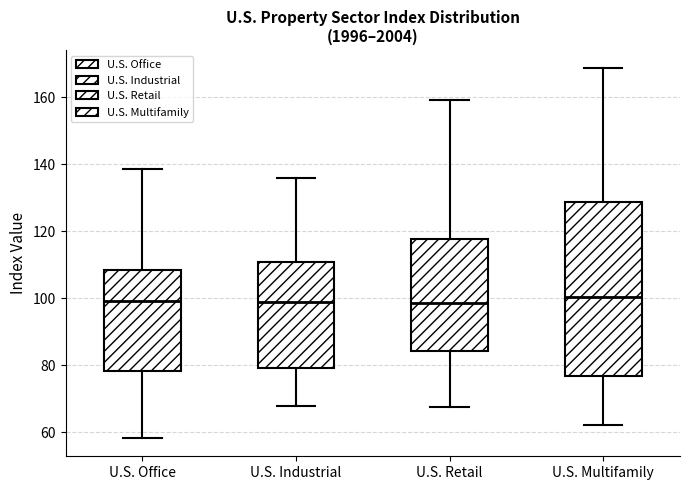

Reading left to right, transcribe this box plot: for each box, give where its median line is, the range the box spans, and where its two whiskers end, as read against the y-axis. The values are not printed on the chart, so give them approximately, as read against the axis.

U.S. Office: median 100, box 78 to 108, whiskers 58 to 138
U.S. Industrial: median 98, box 80 to 110, whiskers 68 to 136
U.S. Retail: median 98, box 84 to 118, whiskers 68 to 160
U.S. Multifamily: median 100, box 76 to 128, whiskers 62 to 168